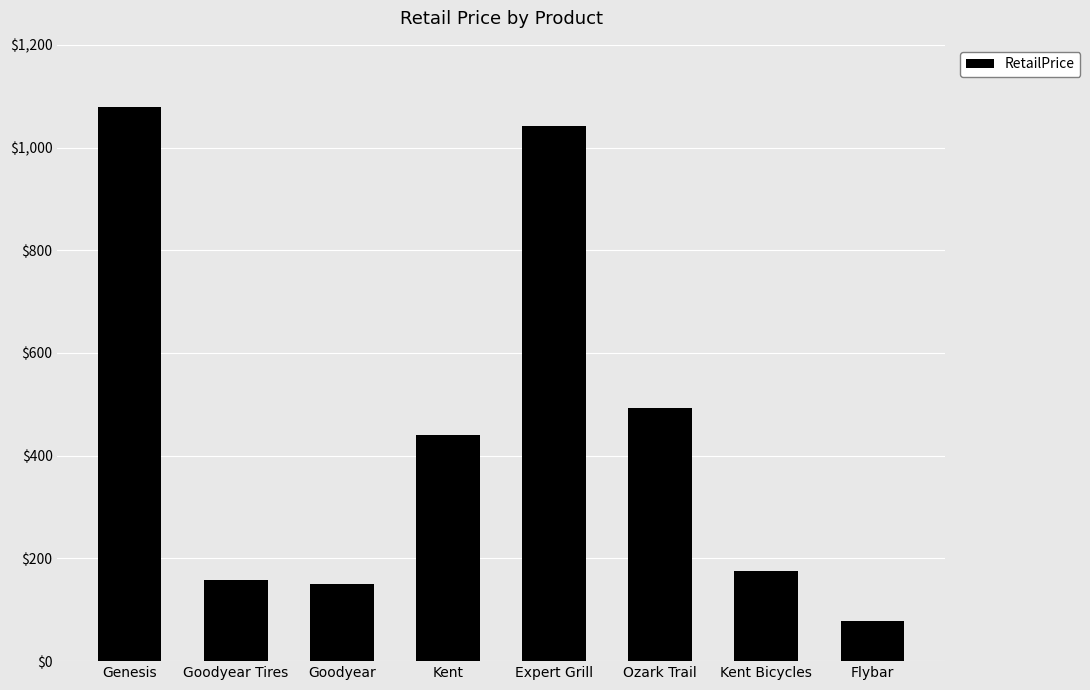

Is it true that the value at Kent is 252.7?

False